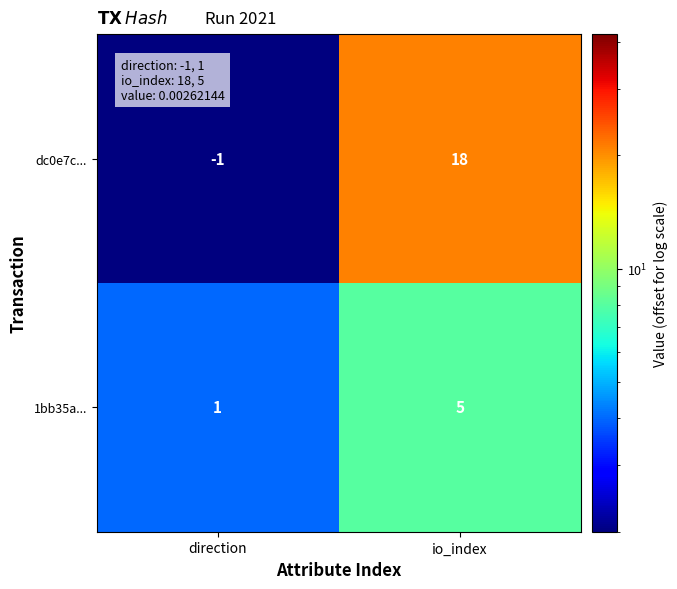

What is the sum of all dc0e7c... values?

17